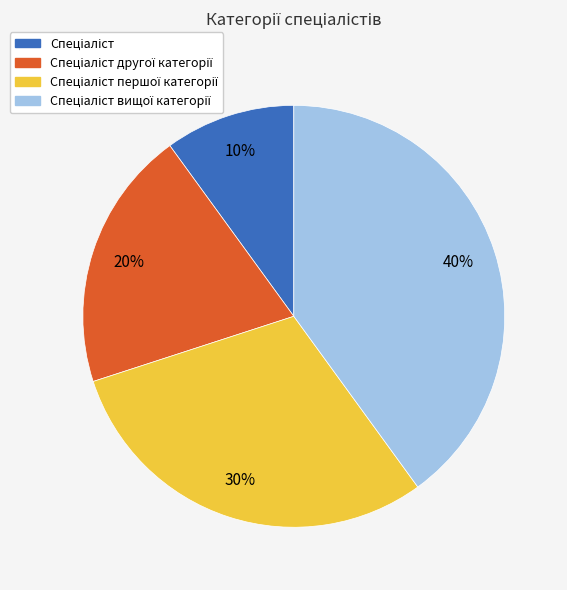

To the nearest percent, what is the average slice percentage?

25%